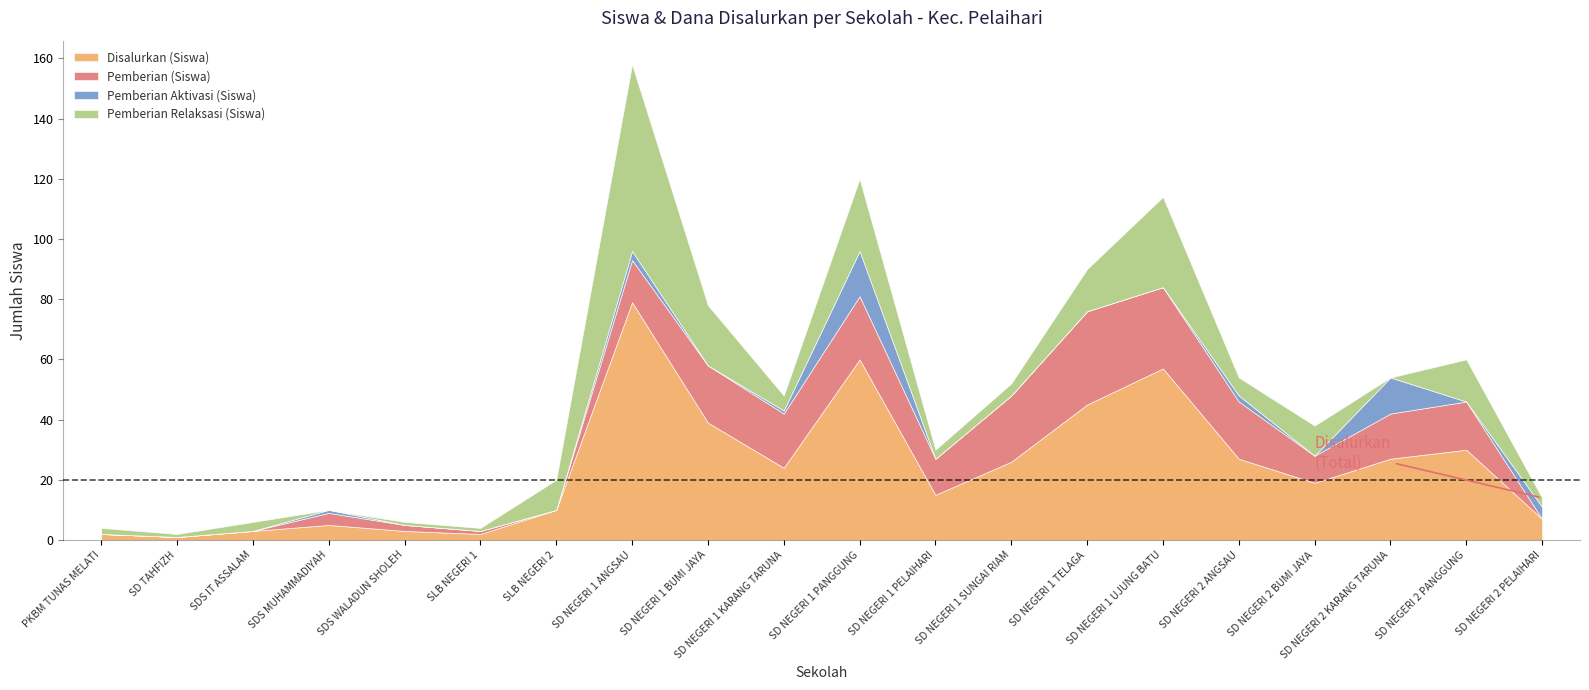

At which label is Pemberian (Siswa) closest to 15?

SD NEGERI 2 KARANG TARUNA